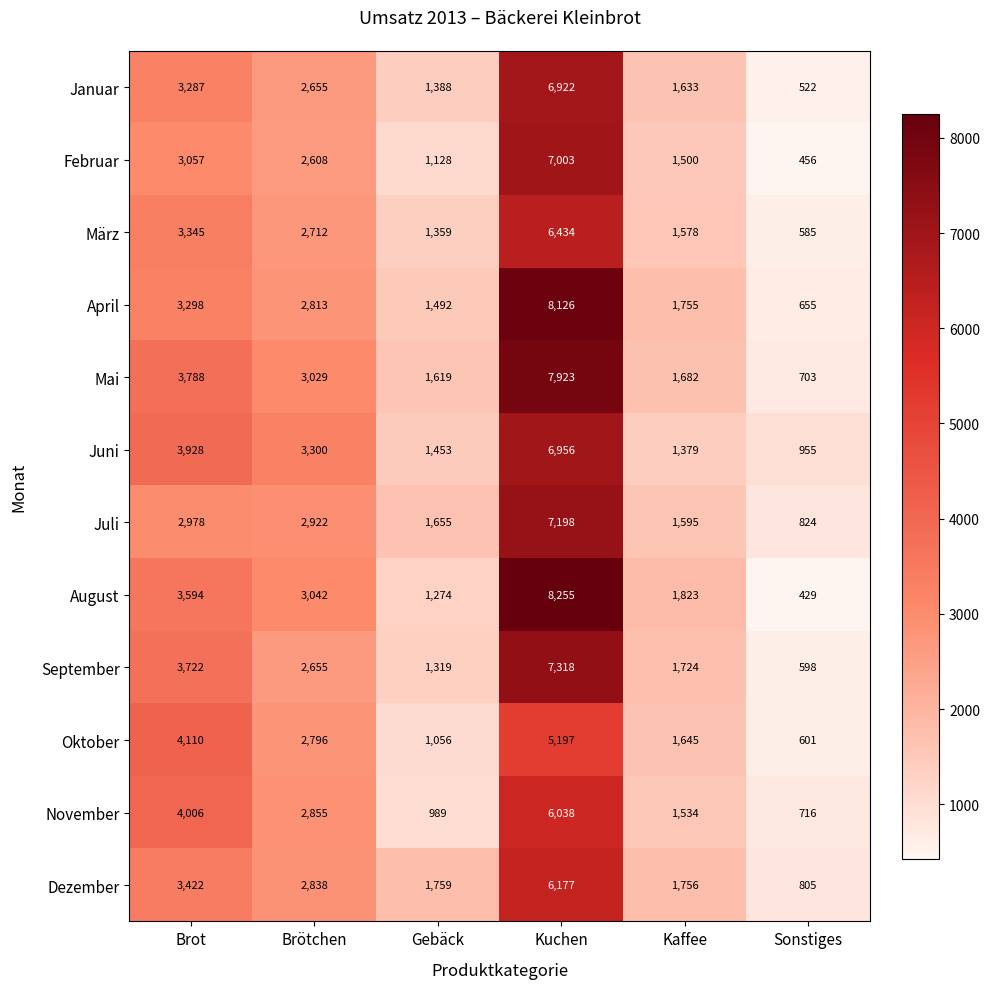

What is the greatest value displayed?

8255